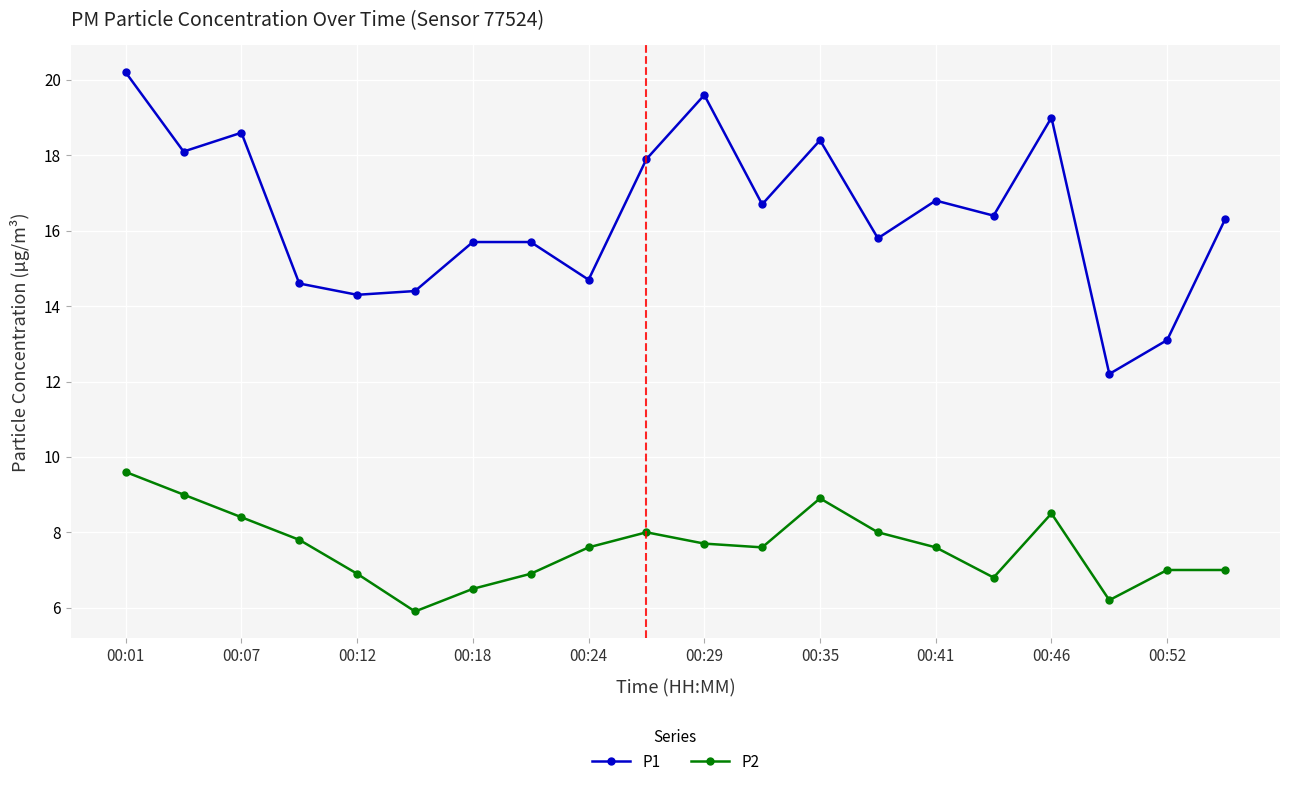

True or false: P2 has more than 2 points higher than both neighbors.

True